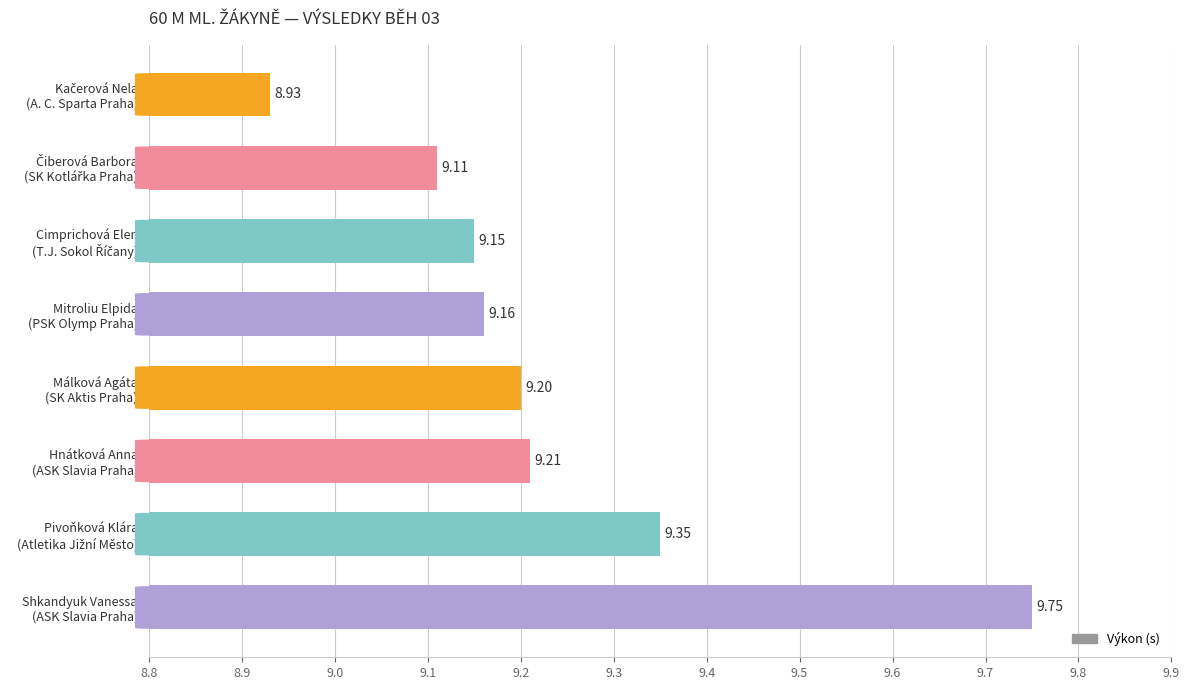

Which category has the highest value across all series?

Shkandyuk Vanessa
(ASK Slavia Praha)